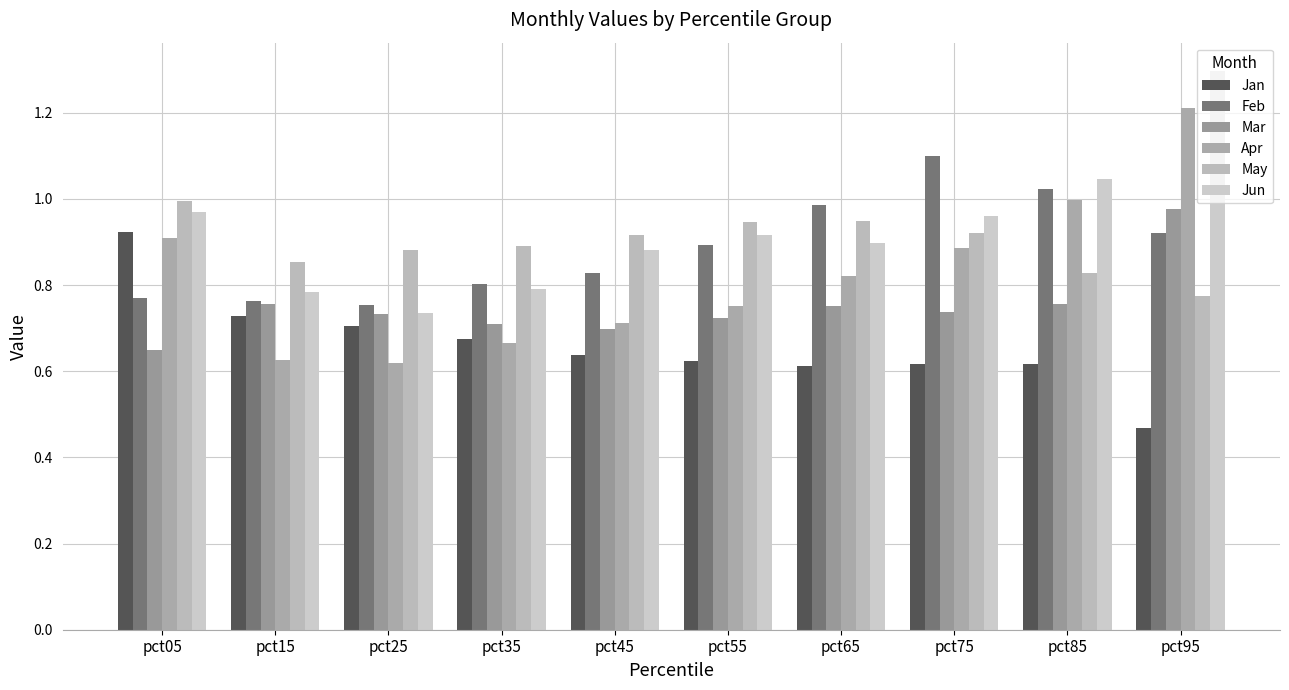

At how many categories does at least one series exceed 0?

10